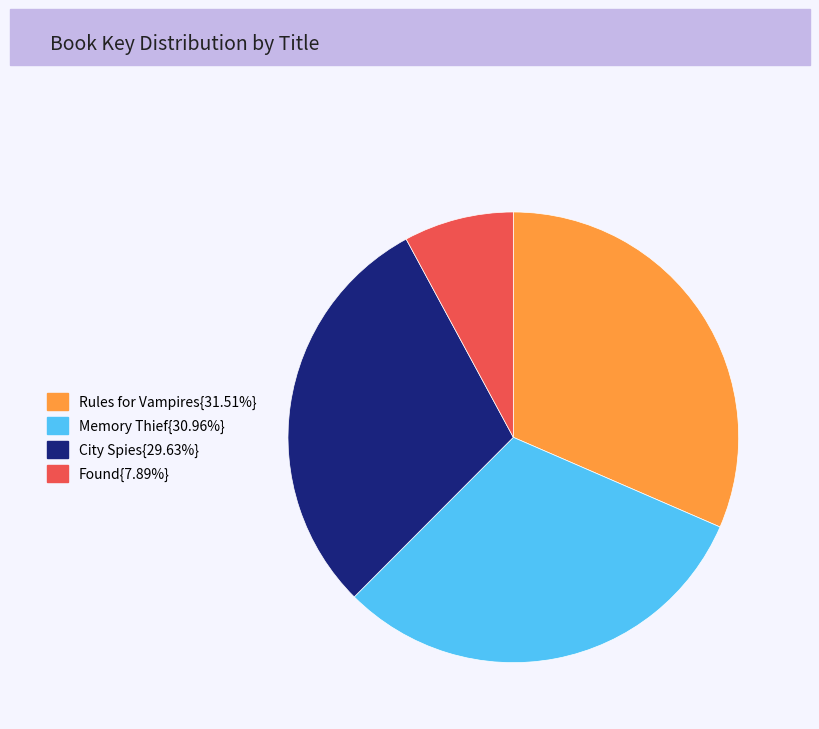

Is there a majority slice in this chart?

No